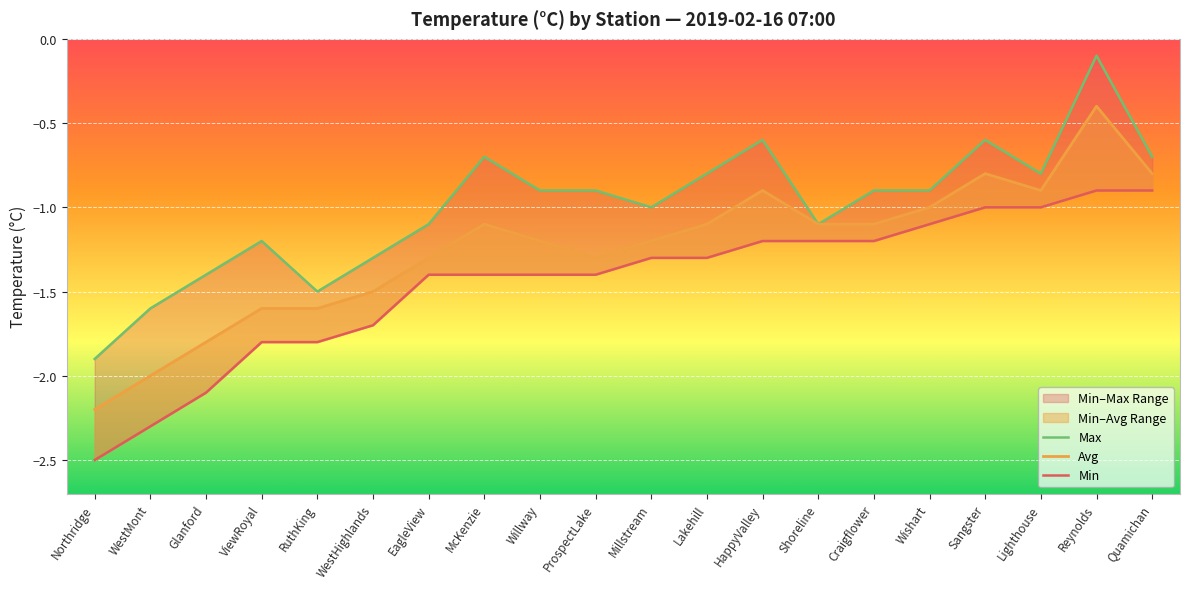

List the series in order of their overall mean, lowest first.

Min, Avg, Max